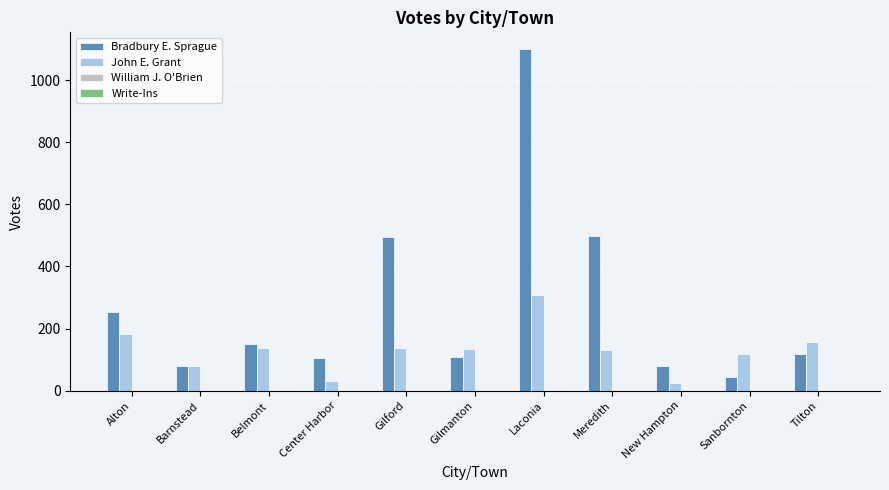

What is the average value of the Bradbury E. Sprague series?

276